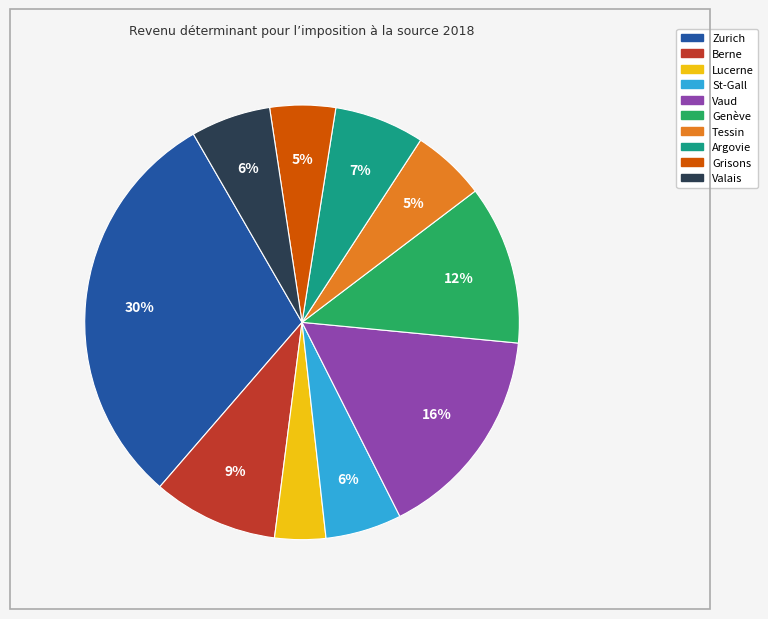

To the nearest percent, what is the average slice percentage?

10%